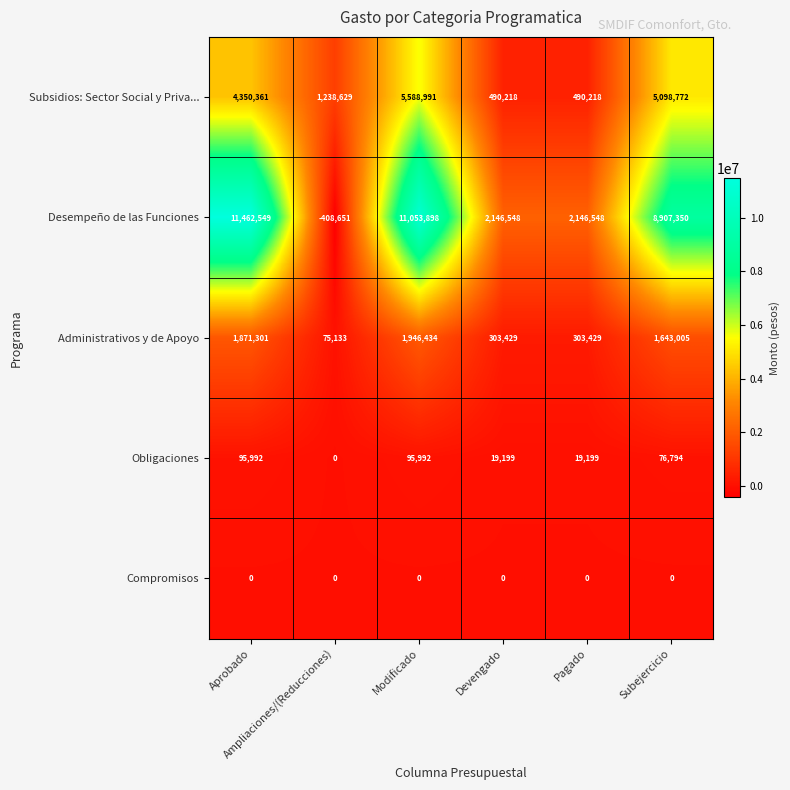

List the series in order of their peak value, lowest first.

Compromisos, Obligaciones, Administrativos y de Apoyo, Subsidios: Sector Social y Priva..., Desempeño de las Funciones